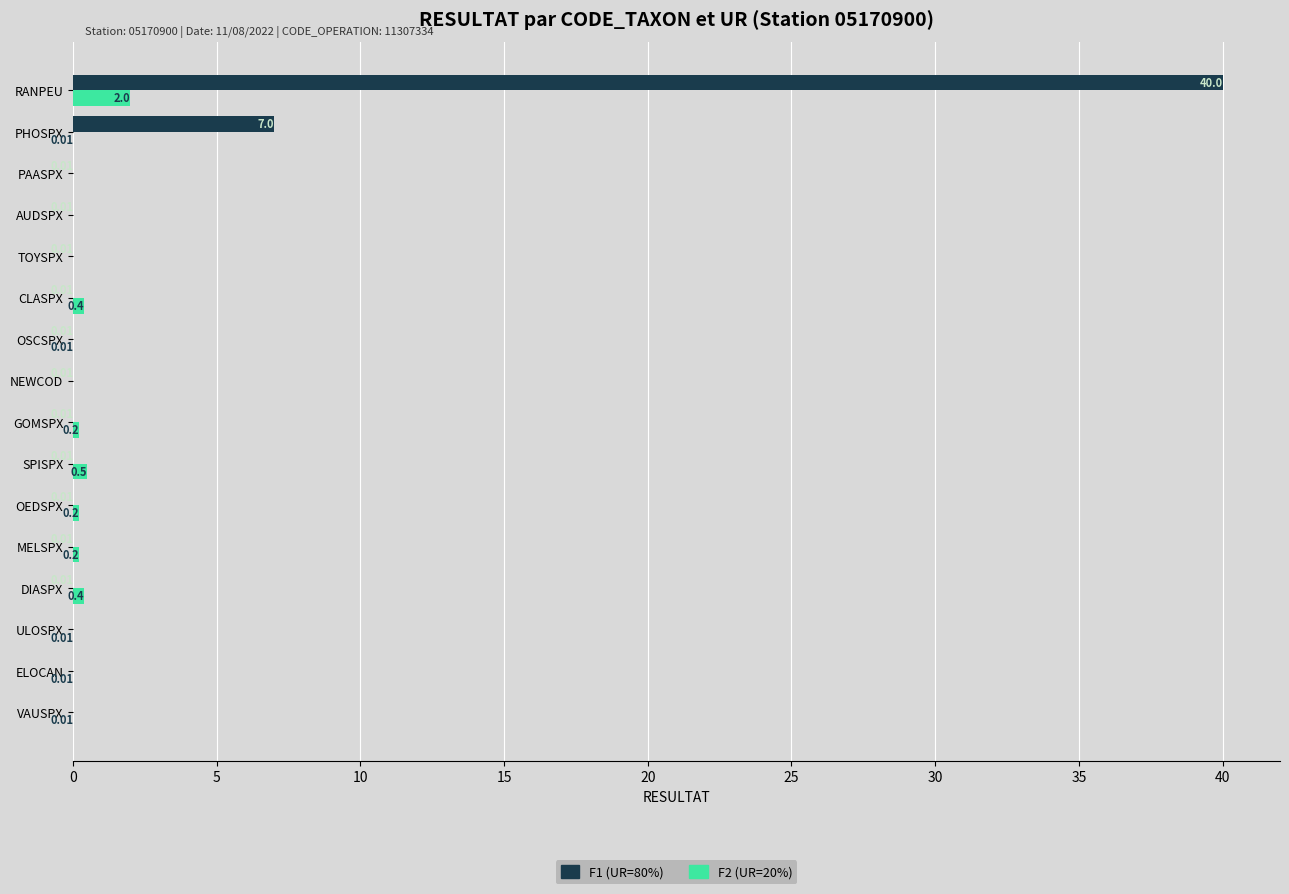

At which category is the sum across all series the highest?

RANPEU